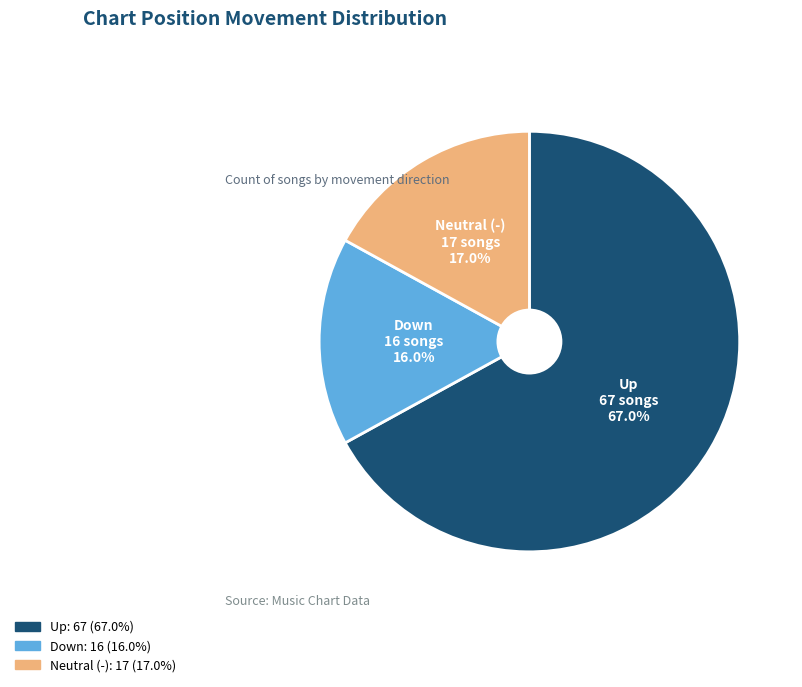

How many segments does this pie chart have?

3